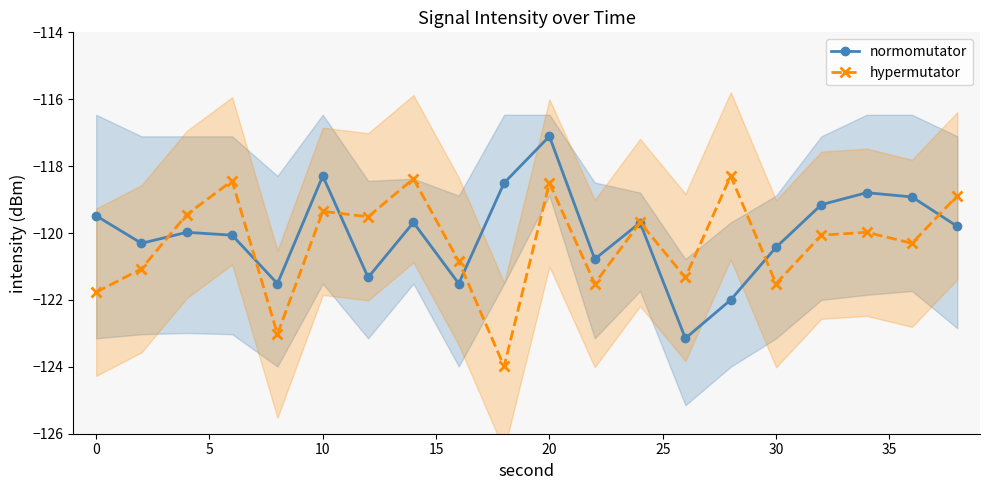

Read the hypermutator value at 10.

-119.4